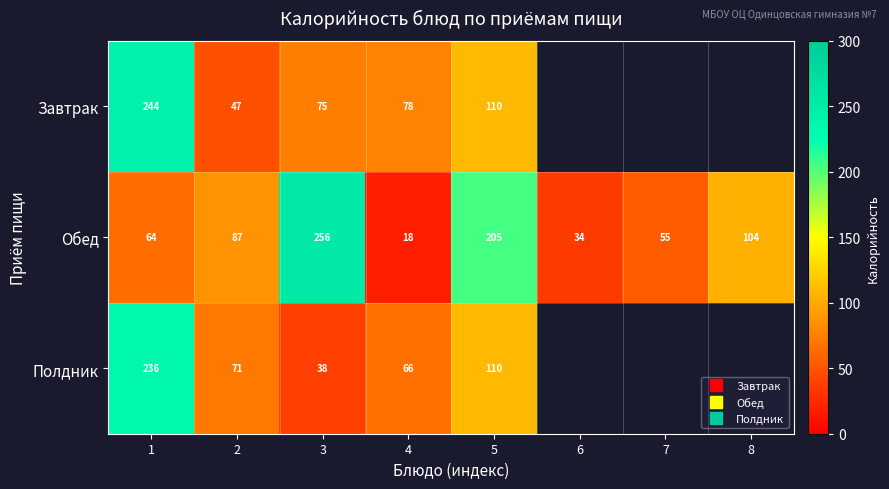

Where does the Полдник series first go above 236?

1